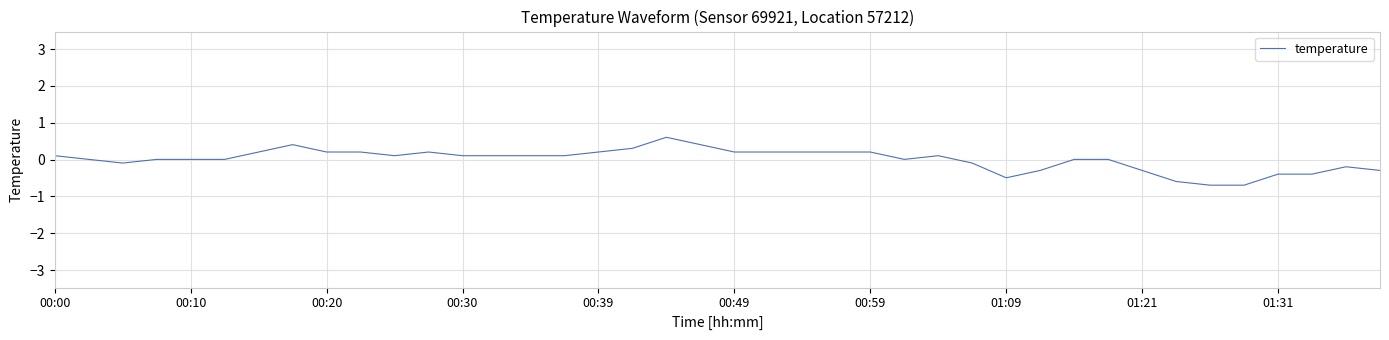

What is the difference between the maximum and minimum values?

1.3